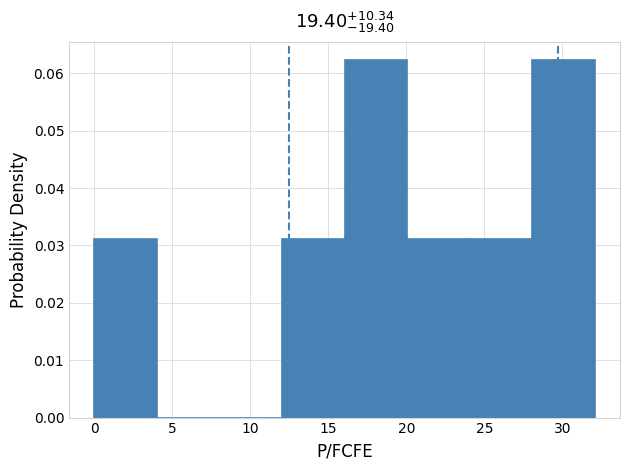

Reading left to right, transcribe this chart: for each bar, give the range it covers on the x-axis and its height. Neither the bar edges nor the heights are printed on the chart, so give them approximately, as read against the axes.

0 to 4: 0.031
4 to 8: 0
8 to 12: 0
12 to 16: 0.031
16 to 20: 0.062
20 to 24: 0.031
24 to 28: 0.031
28 to 32: 0.062